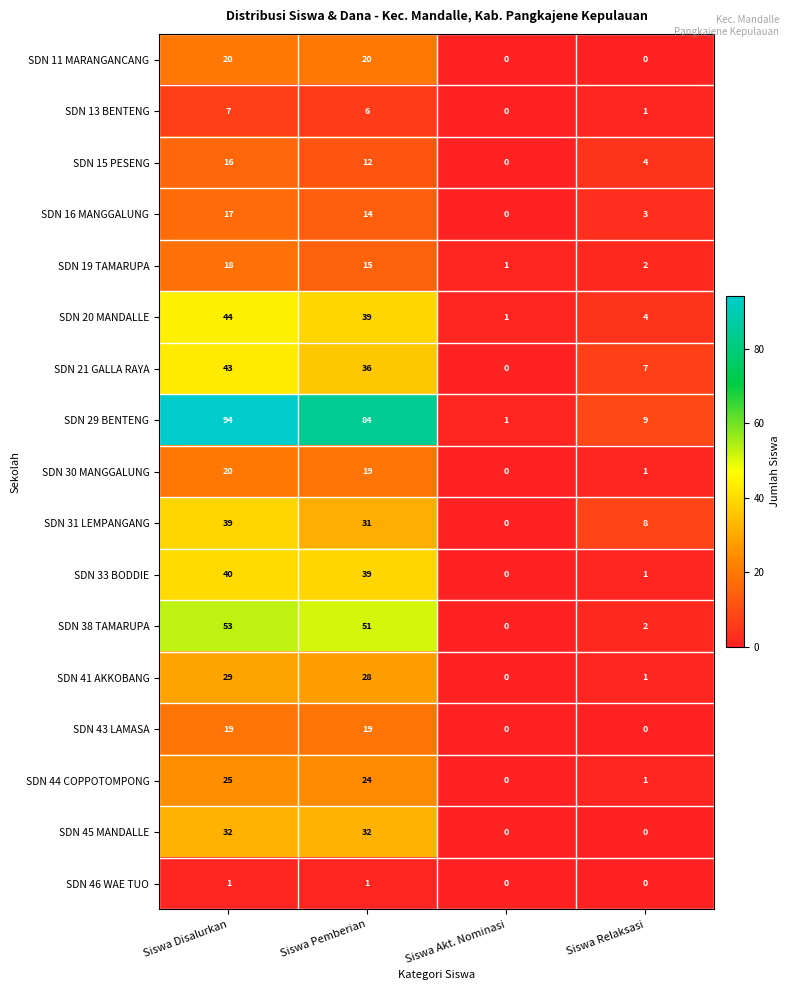

At which label does SDN 41 AKKOBANG first exceed 28?

Siswa Disalurkan